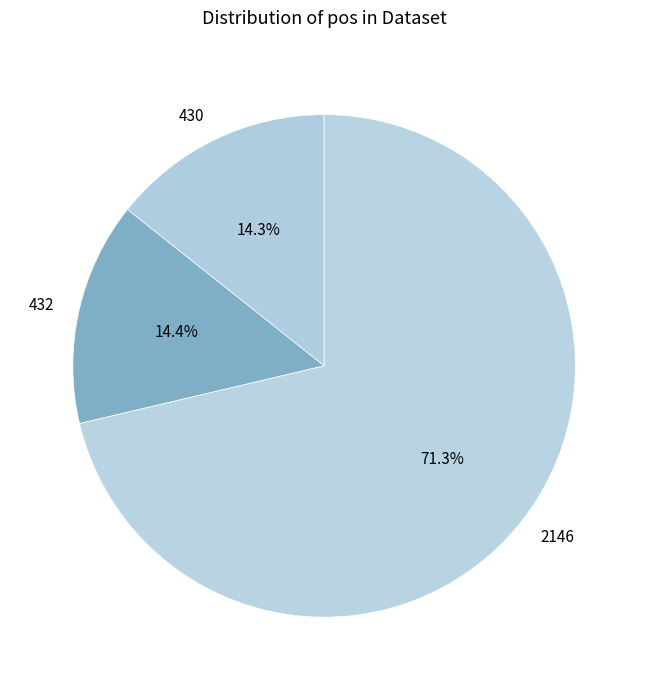

True or false: 2146 accounts for 71% of the total.

True